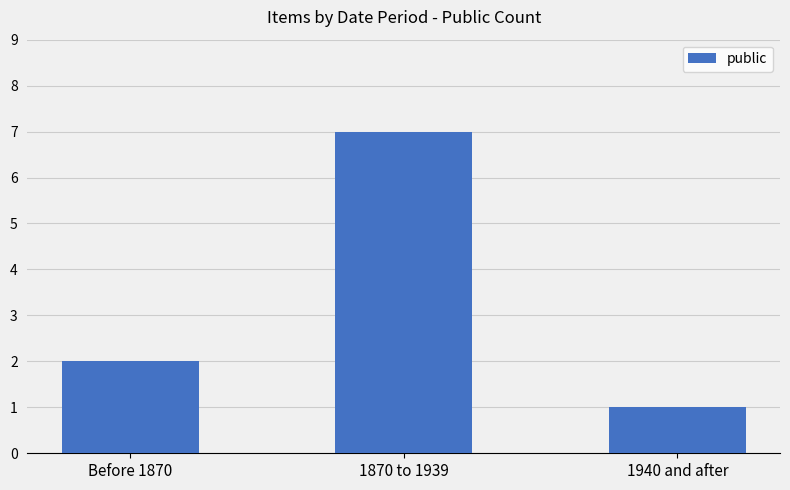

Count the values in the range 1 to 7.

3